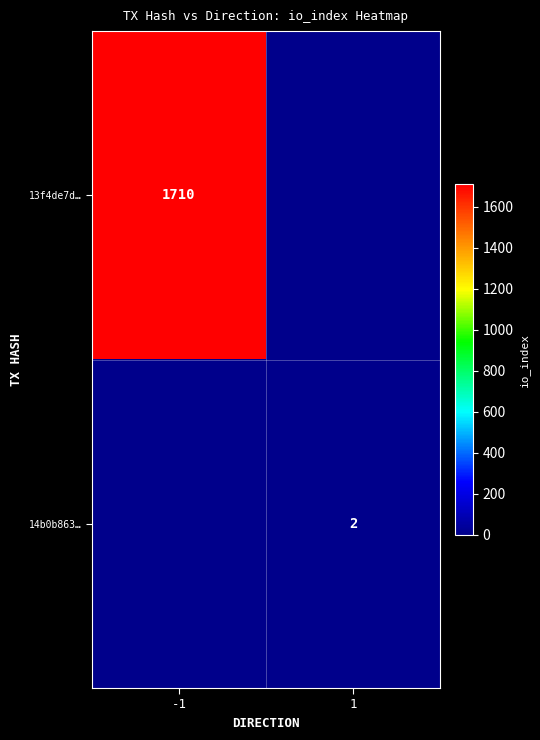

True or false: 14b0b863… has a value of 3 at 1.

False